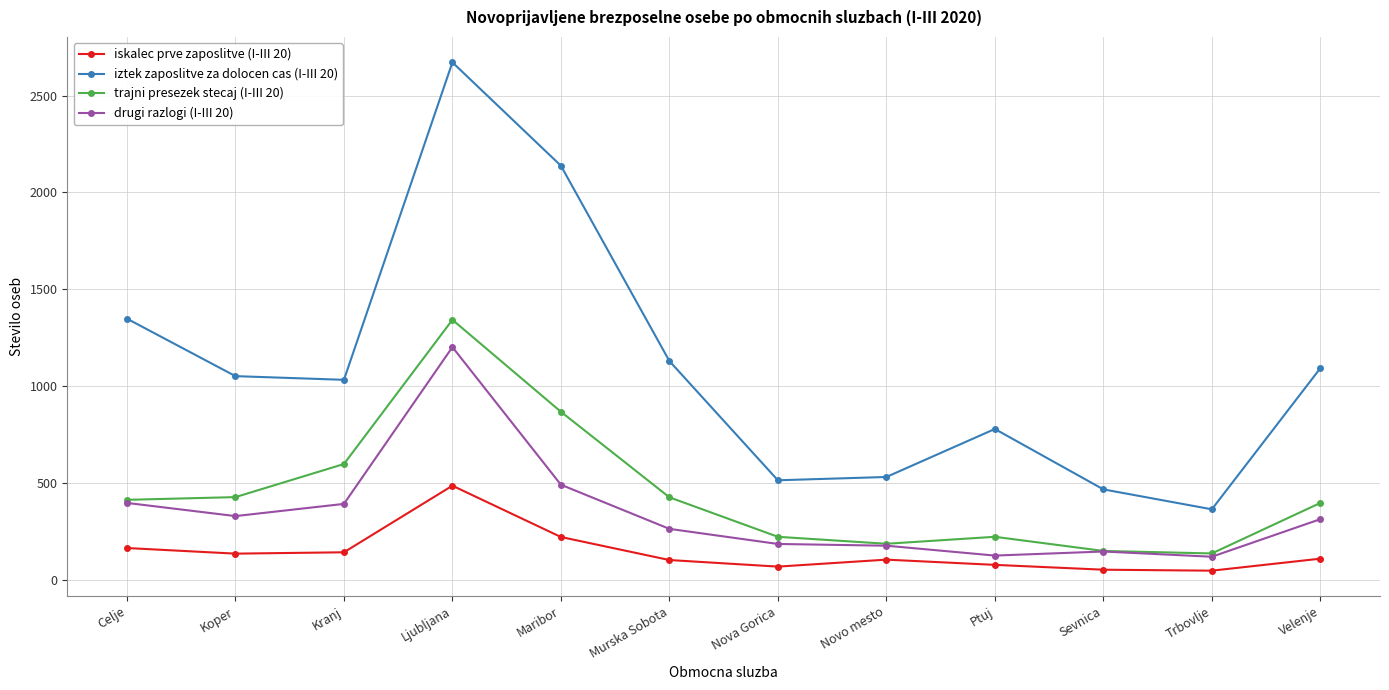

What is the total value across all series at Ptuj?

1199